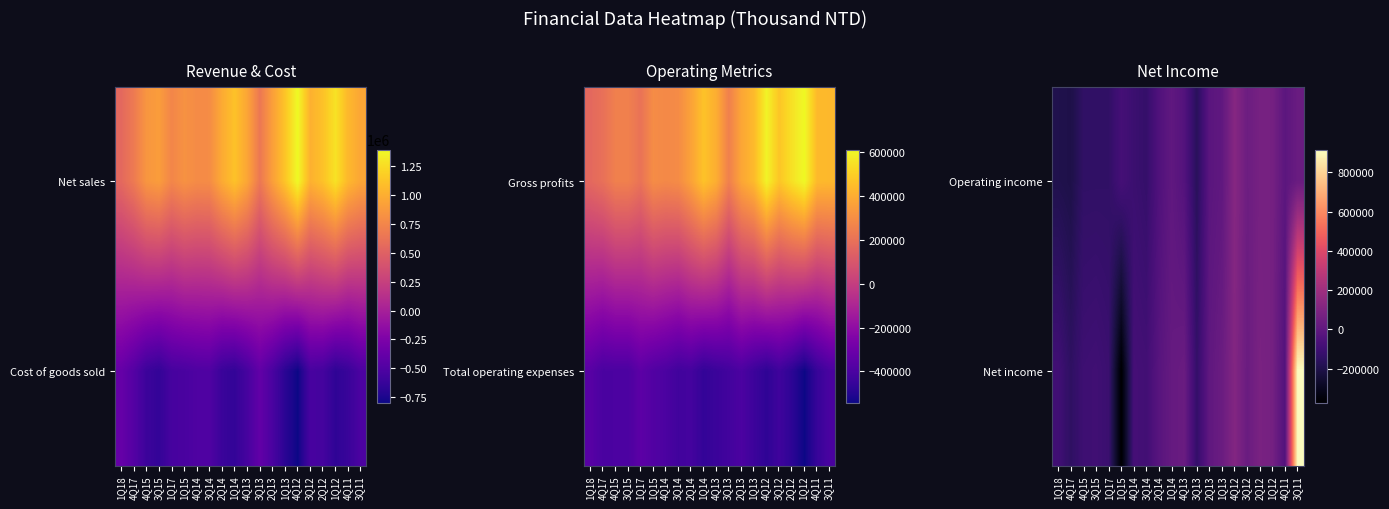

Reading right to left, extract all data points from this chart.

Operating income: 3Q11=32169	4Q11=-12655	1Q12=69647	2Q12=71533	3Q12=42247	4Q12=122708	1Q13=1953	2Q13=-17833	3Q13=-167692	4Q13=-38967	1Q14=1366	2Q14=-49450	3Q14=-130698	4Q14=-114139	1Q15=-83606	1Q17=-142768	3Q15=-143434	4Q15=-143875	4Q17=-205081	1Q18=-196212
Net income: 3Q11=916721	4Q11=-44001	1Q12=66295	2Q12=82749	3Q12=33680	4Q12=112250	1Q13=35971	2Q13=623	3Q13=-135407	4Q13=31045	1Q14=17831	2Q14=-25875	3Q14=-92821	4Q14=-83165	1Q15=-373447	1Q17=-113967	3Q15=-99272	4Q15=-105514	4Q17=-150351	1Q18=-96304